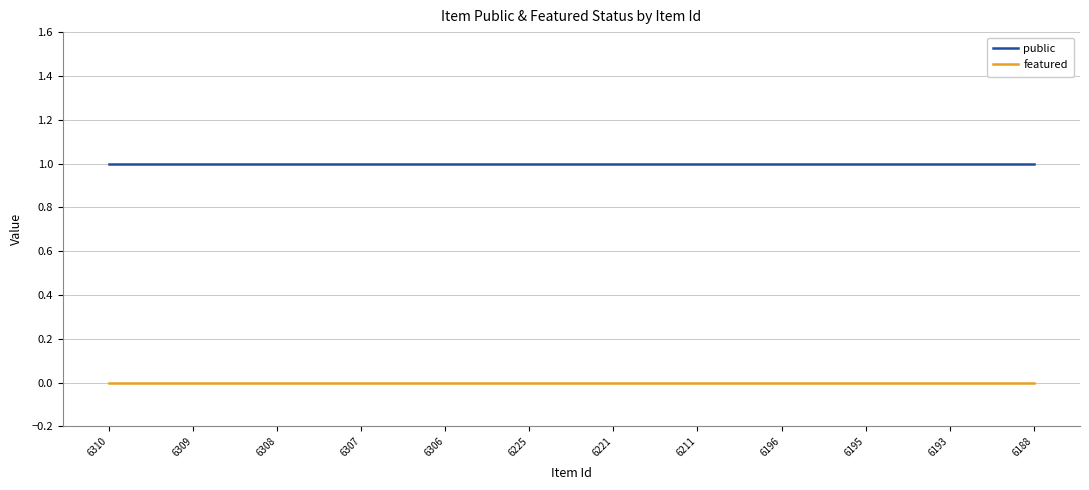

True or false: featured and public cross at least once.

False